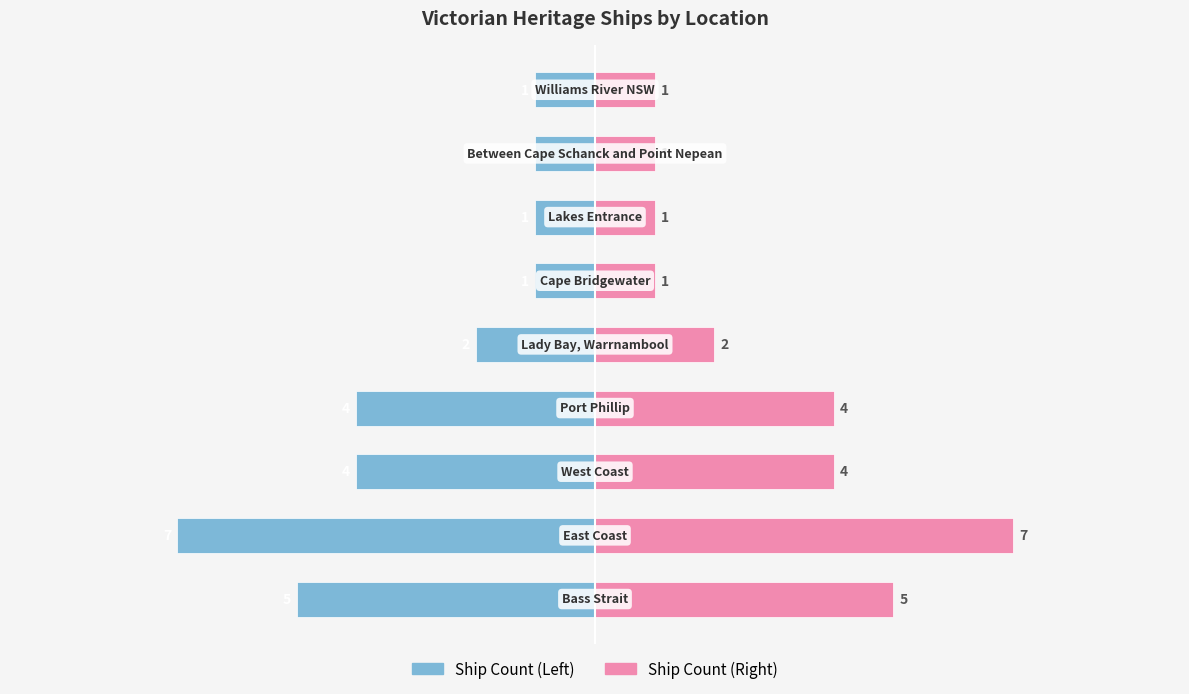

How many groups of bars are there?

9